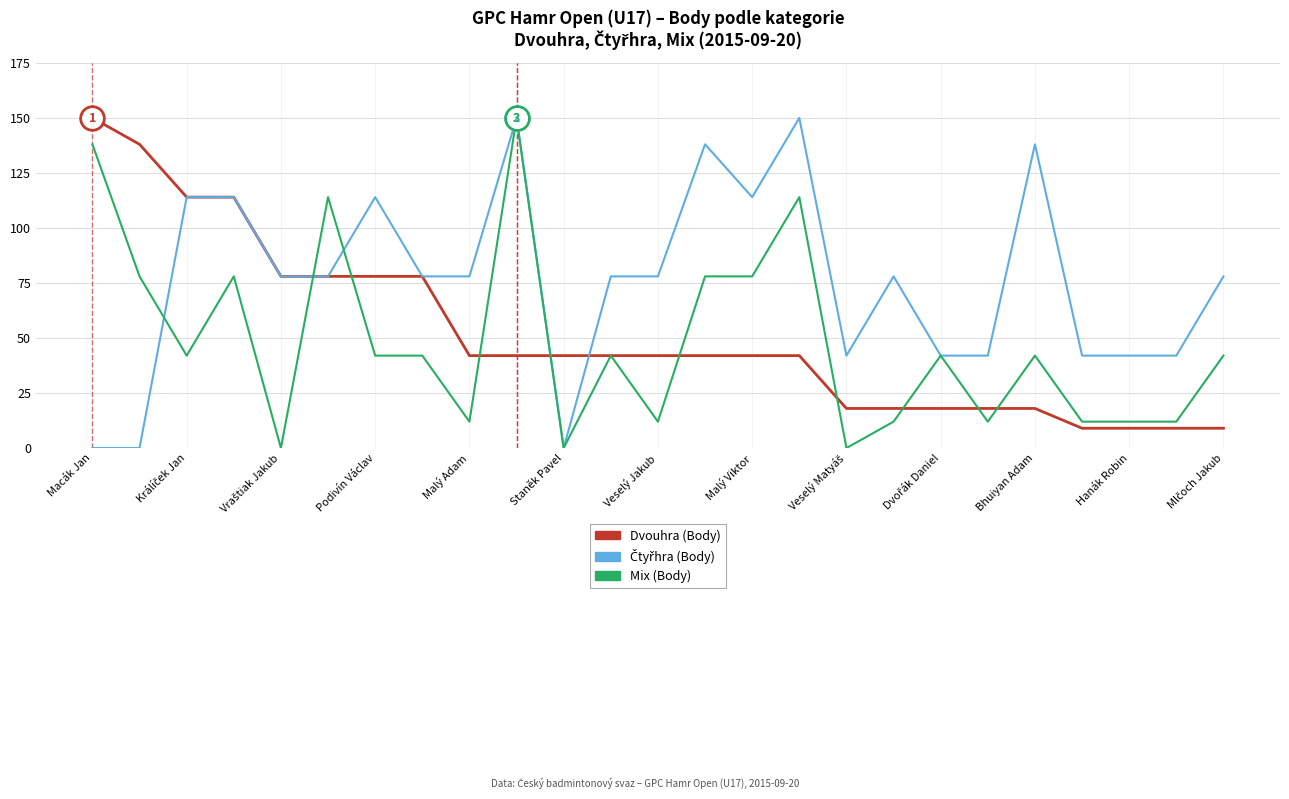

What is the lowest value of the Dvouhra (Body) series?

9